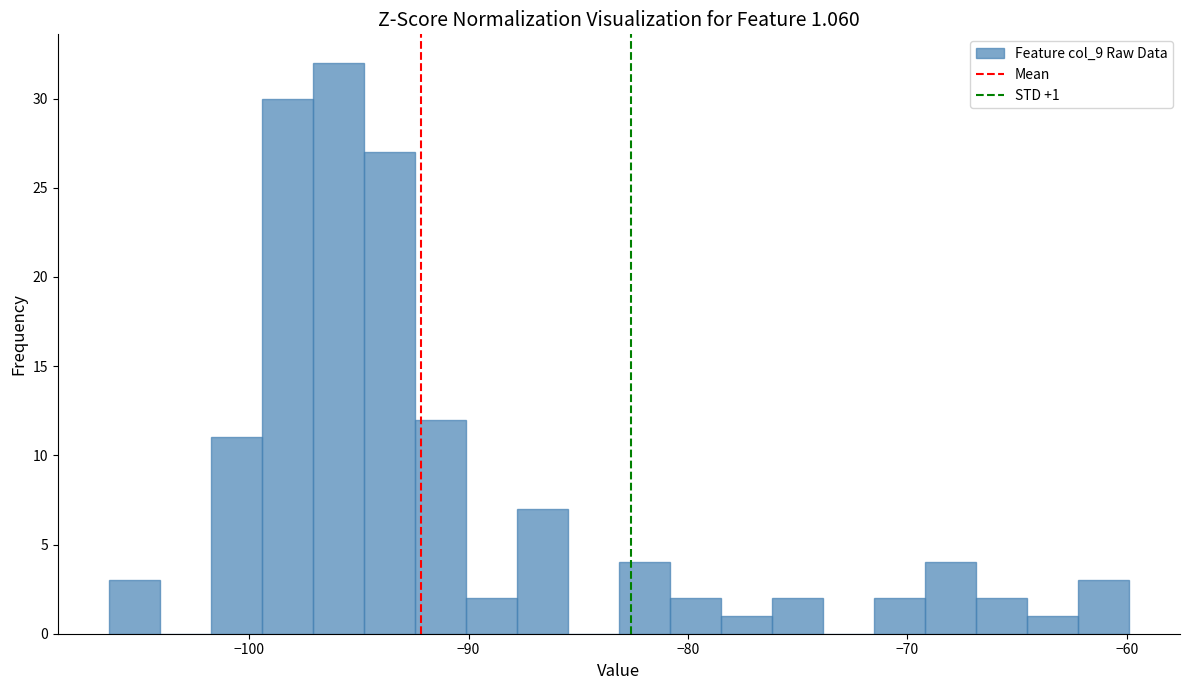

Read against the x-axis, roughly where is the centre of the tallest bar?

-96